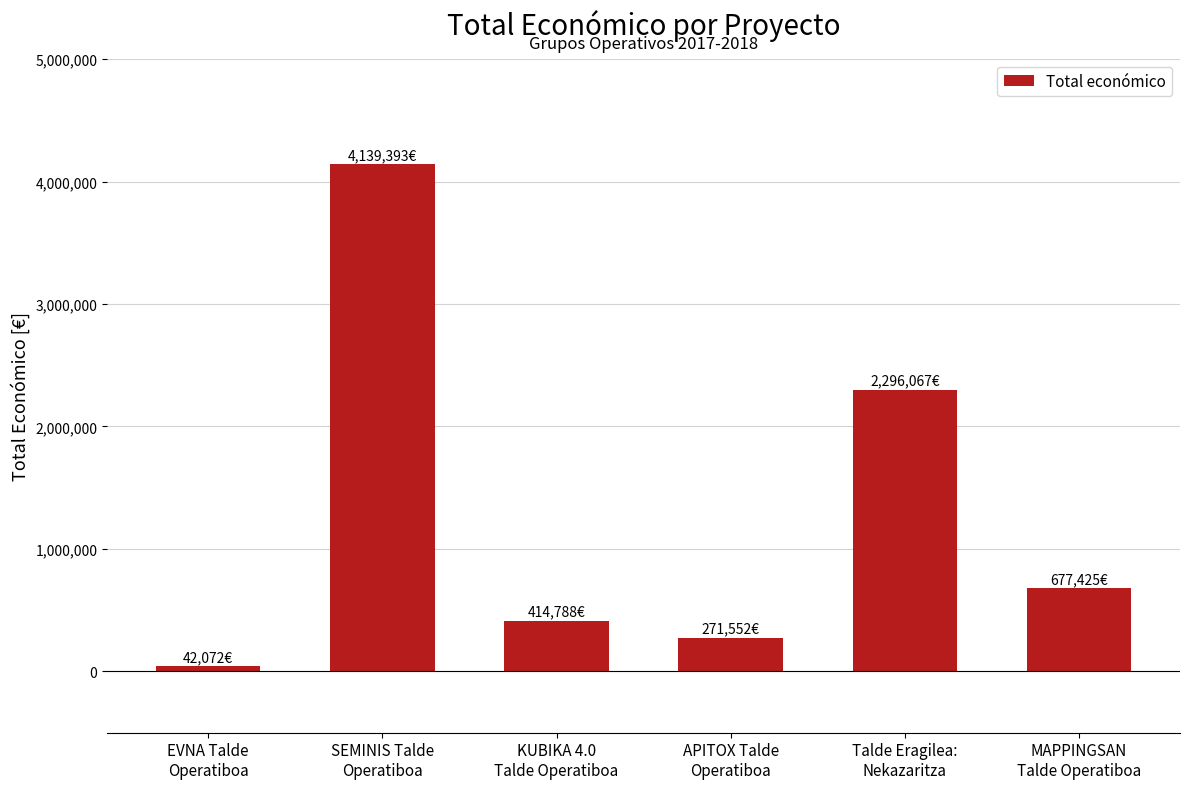

How many categories are shown in the chart?

6